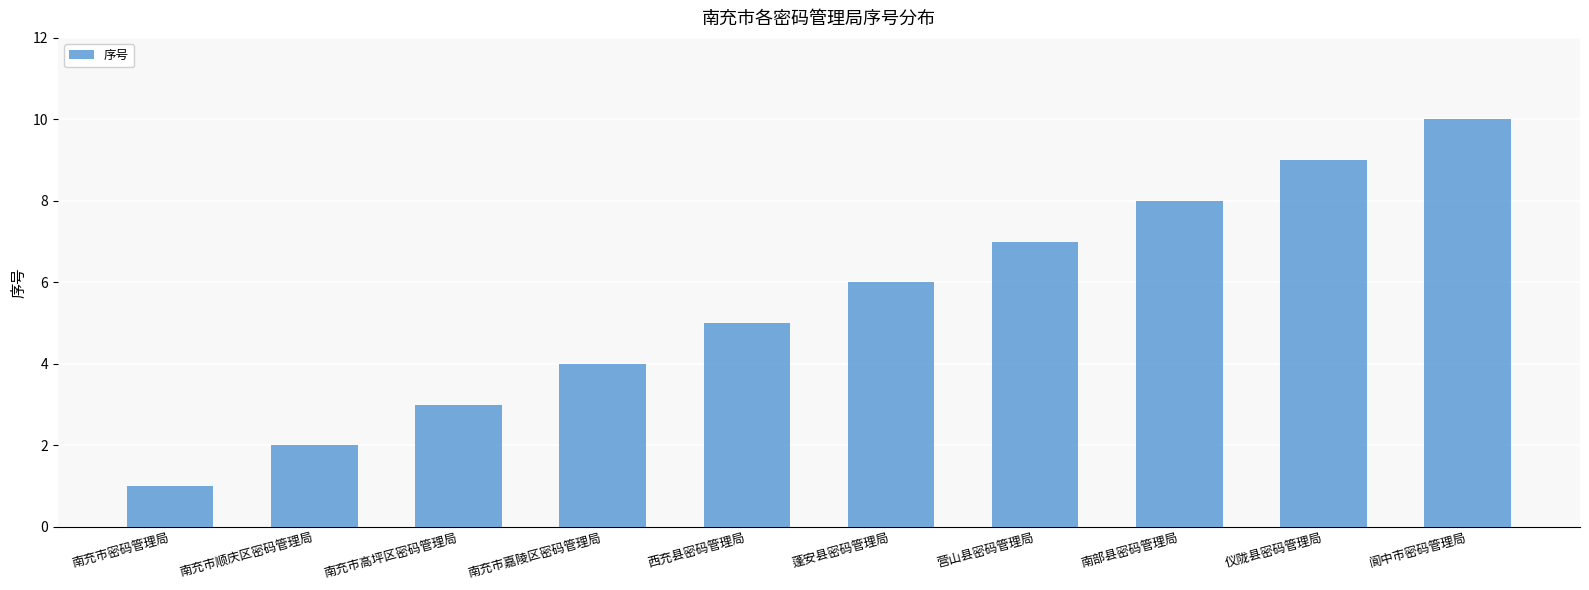

What is the minimum value shown in the chart?

1